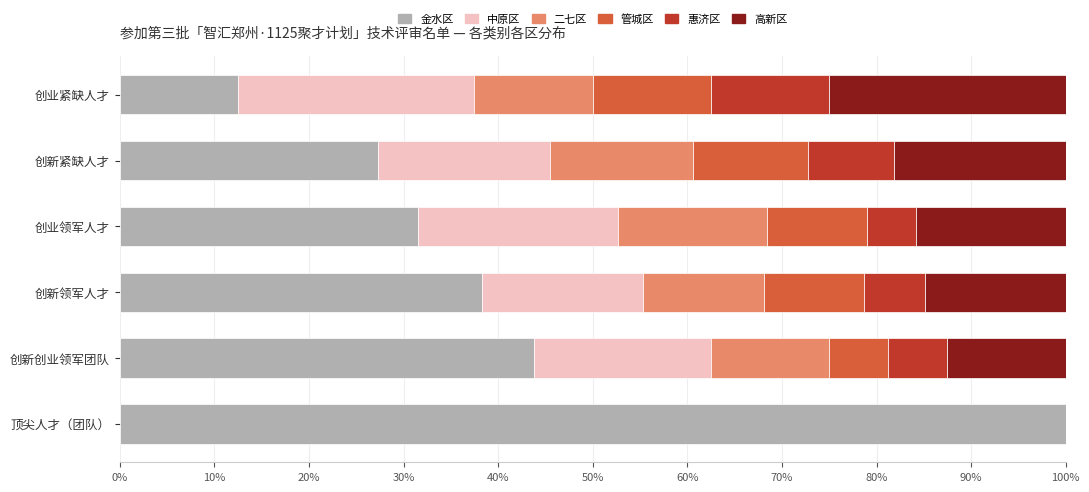

Which category has the highest value in the 金水区 series?

顶尖人才（团队）